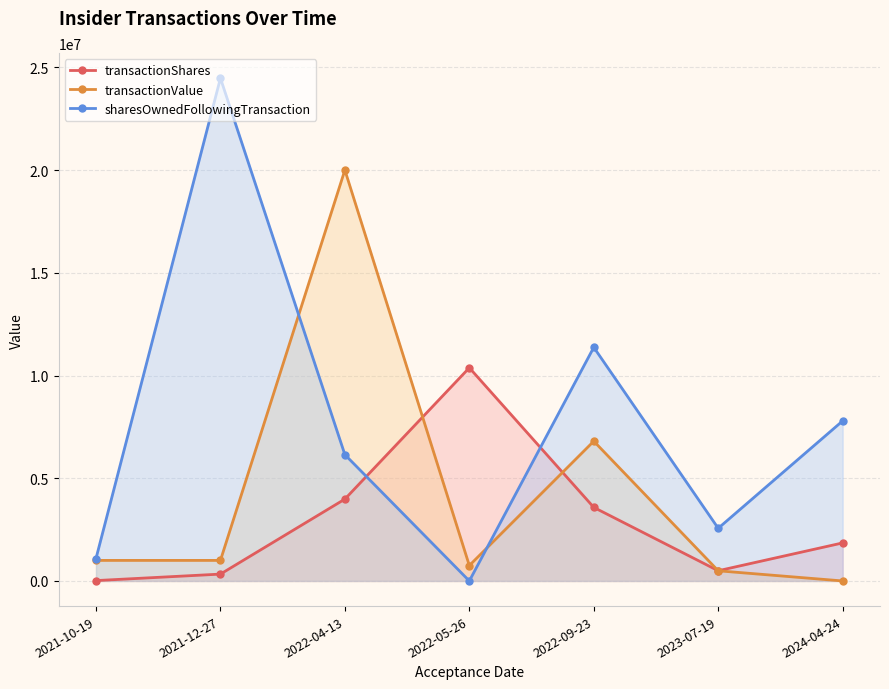

Is it true that sharesOwnedFollowingTransaction equals 11245924 at 2024-04-24?

False